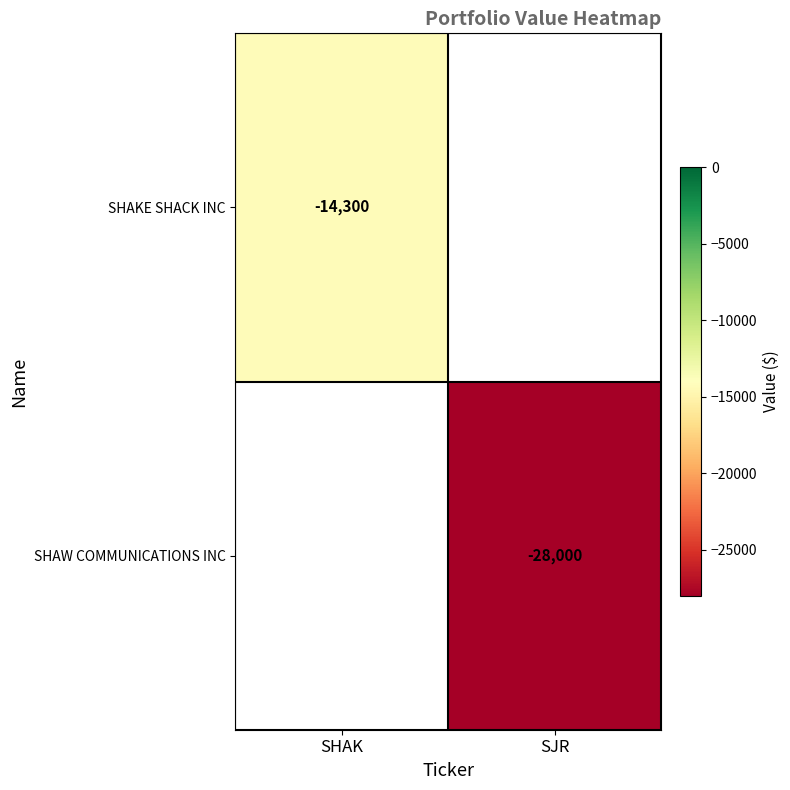

The SHAW COMMUNICATIONS INC series shows -28000 at SJR. True or false?

True